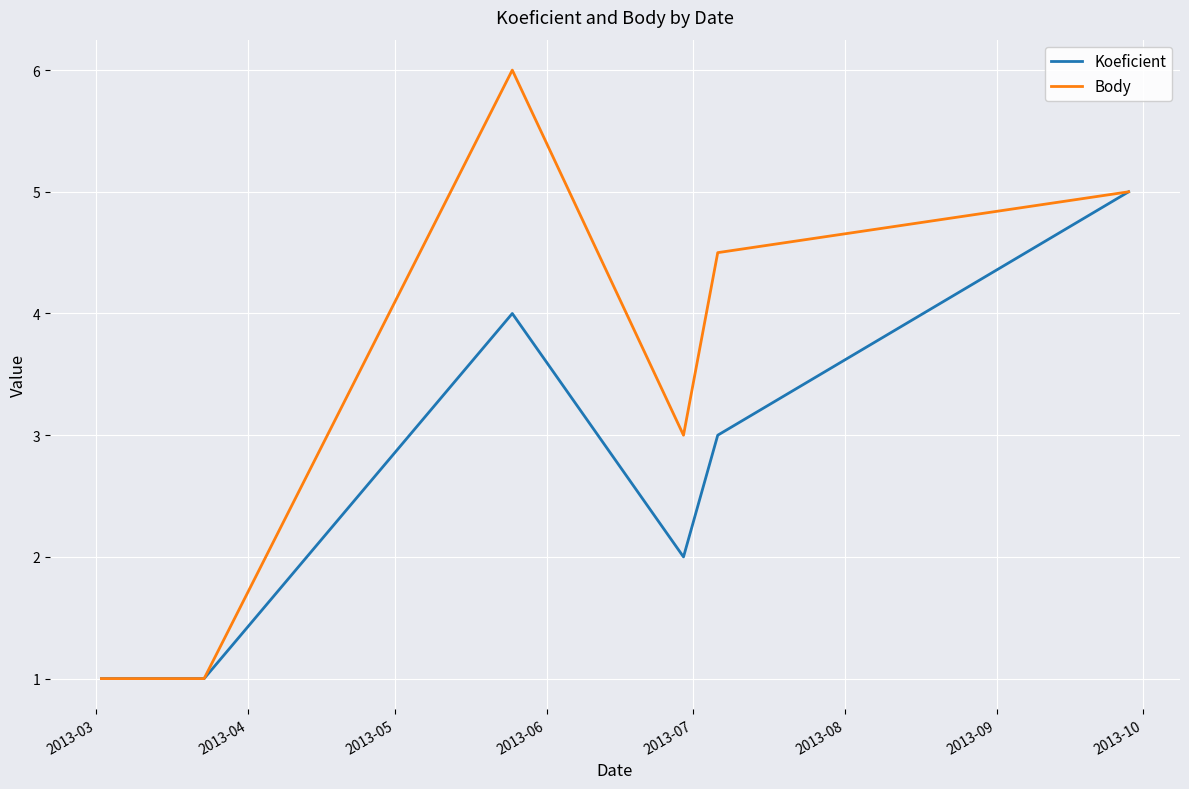

What is the lowest value of the Koeficient series?

1.0